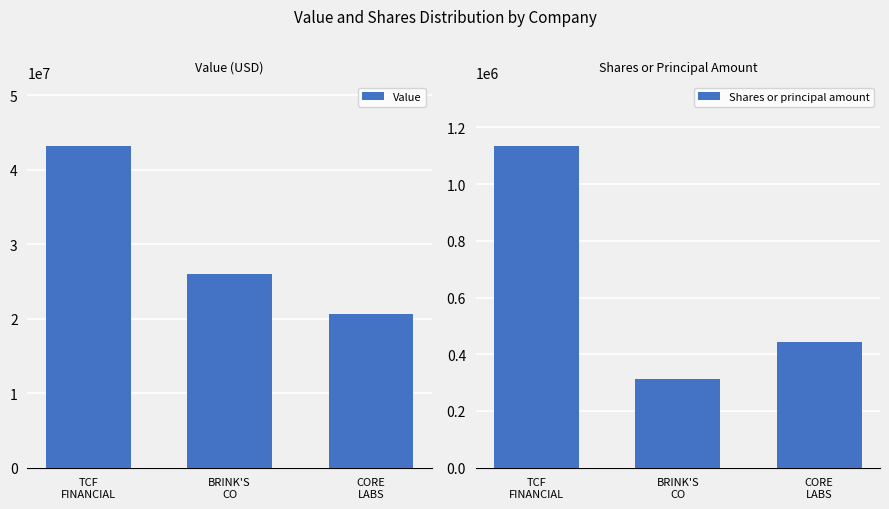

Reading right to left, list all the values displayed in this chart.

Value: CORE
LABS=20621000	BRINK'S
CO=25999000	TCF
FINANCIAL=43149000
Shares or principal amount: CORE
LABS=442315	BRINK'S
CO=313431	TCF
FINANCIAL=1133416